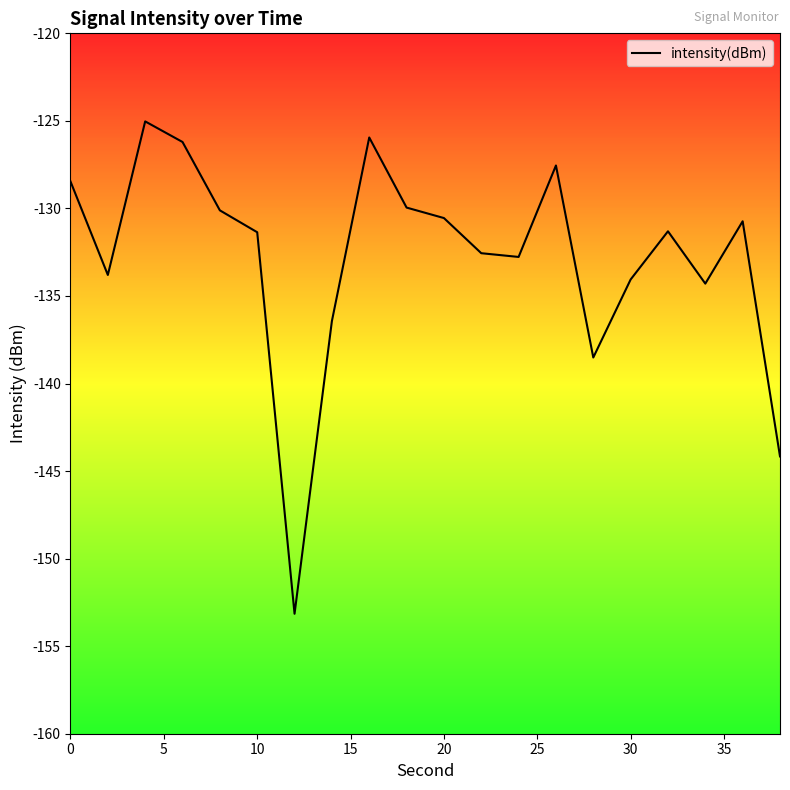

What is the difference between the maximum and second lowest values?

19.1